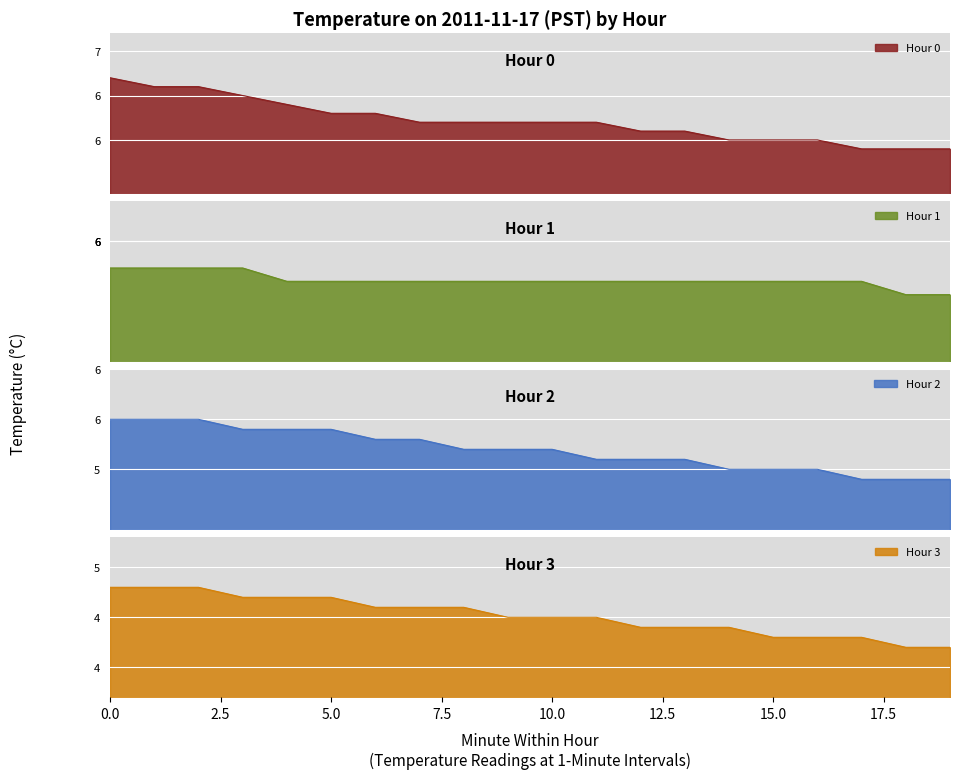

What is the minimum value shown in the chart?

4.2